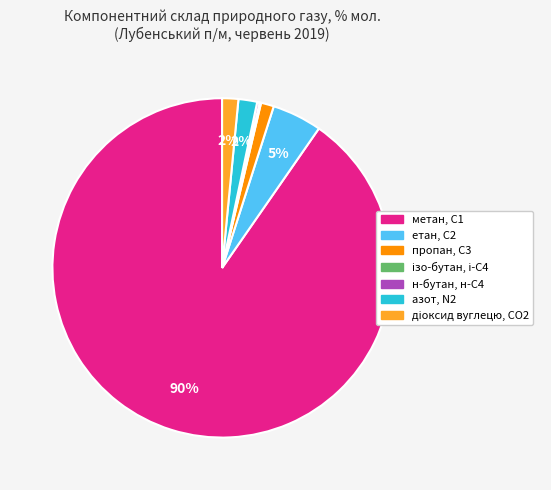

Do етан, С2 and азот, N2 together represent more than half of the pie?

No